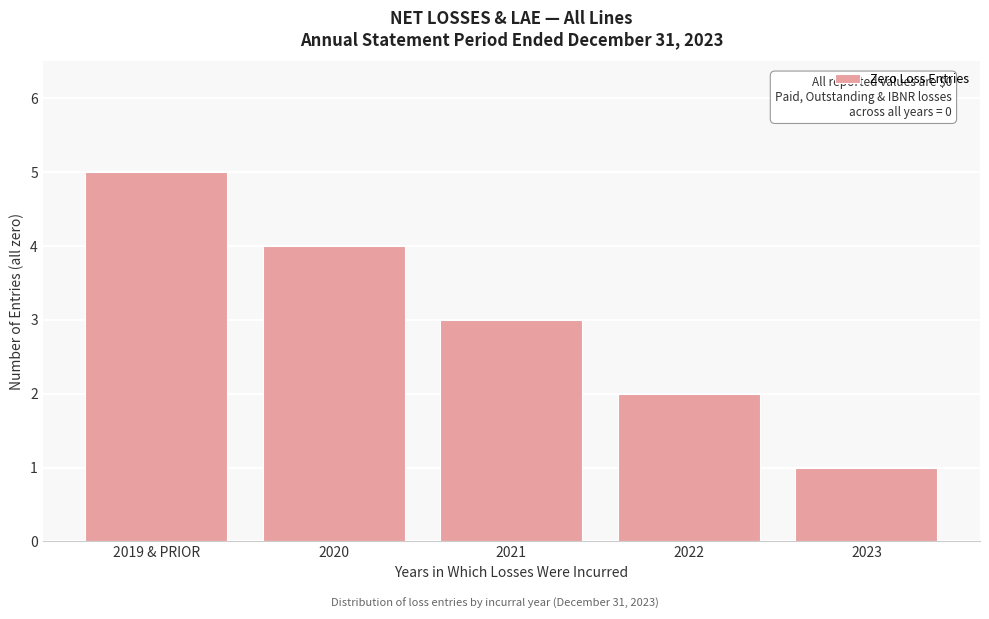

Reading left to right, what are all the values shown in this chart?

5	4	3	2	1